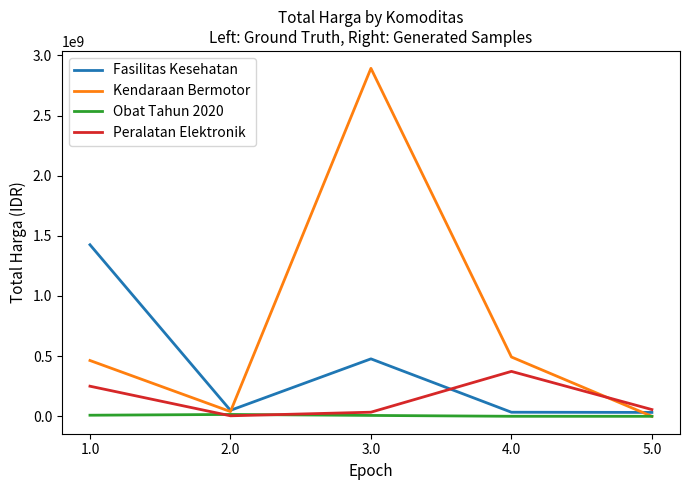

True or false: Kendaraan Bermotor has a value of 464002100 at 1.0.

True